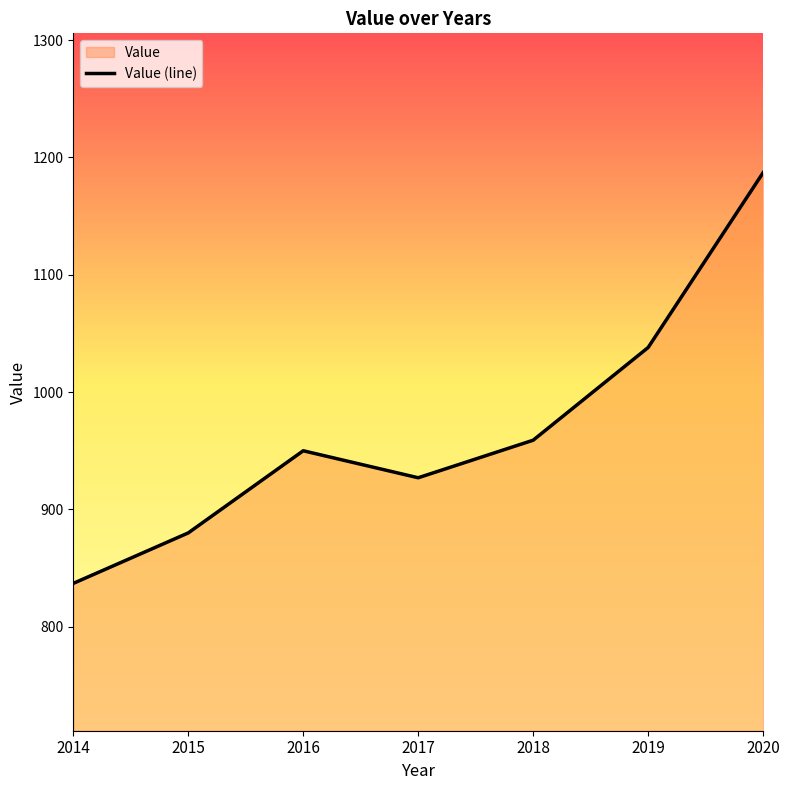

Where is the first local minimum?

2017